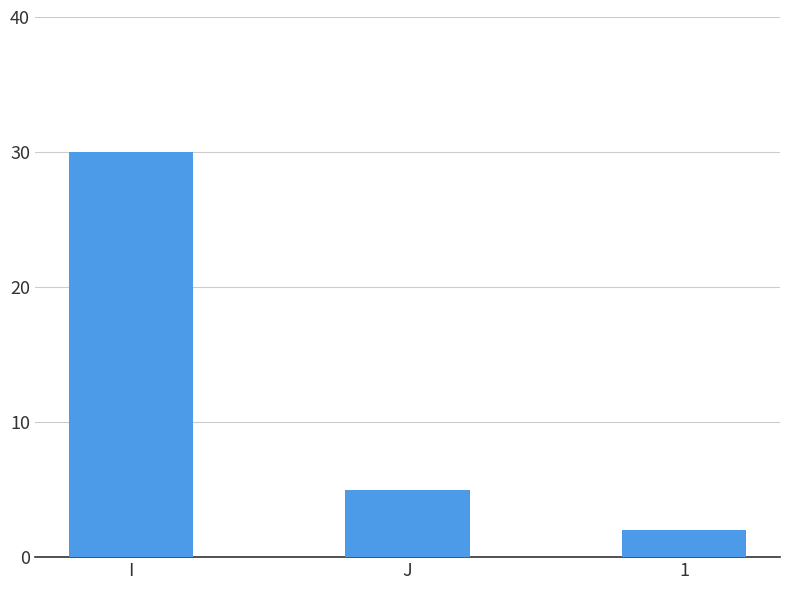

How many data points does each series have?

3